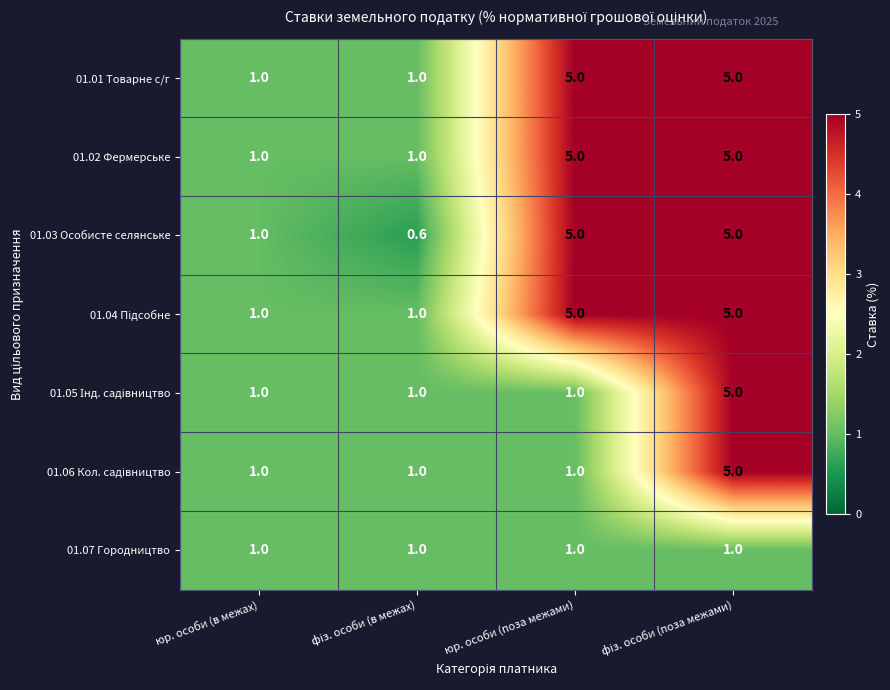

Which series has the largest range (max minus min)?

01.03 Особисте селянське